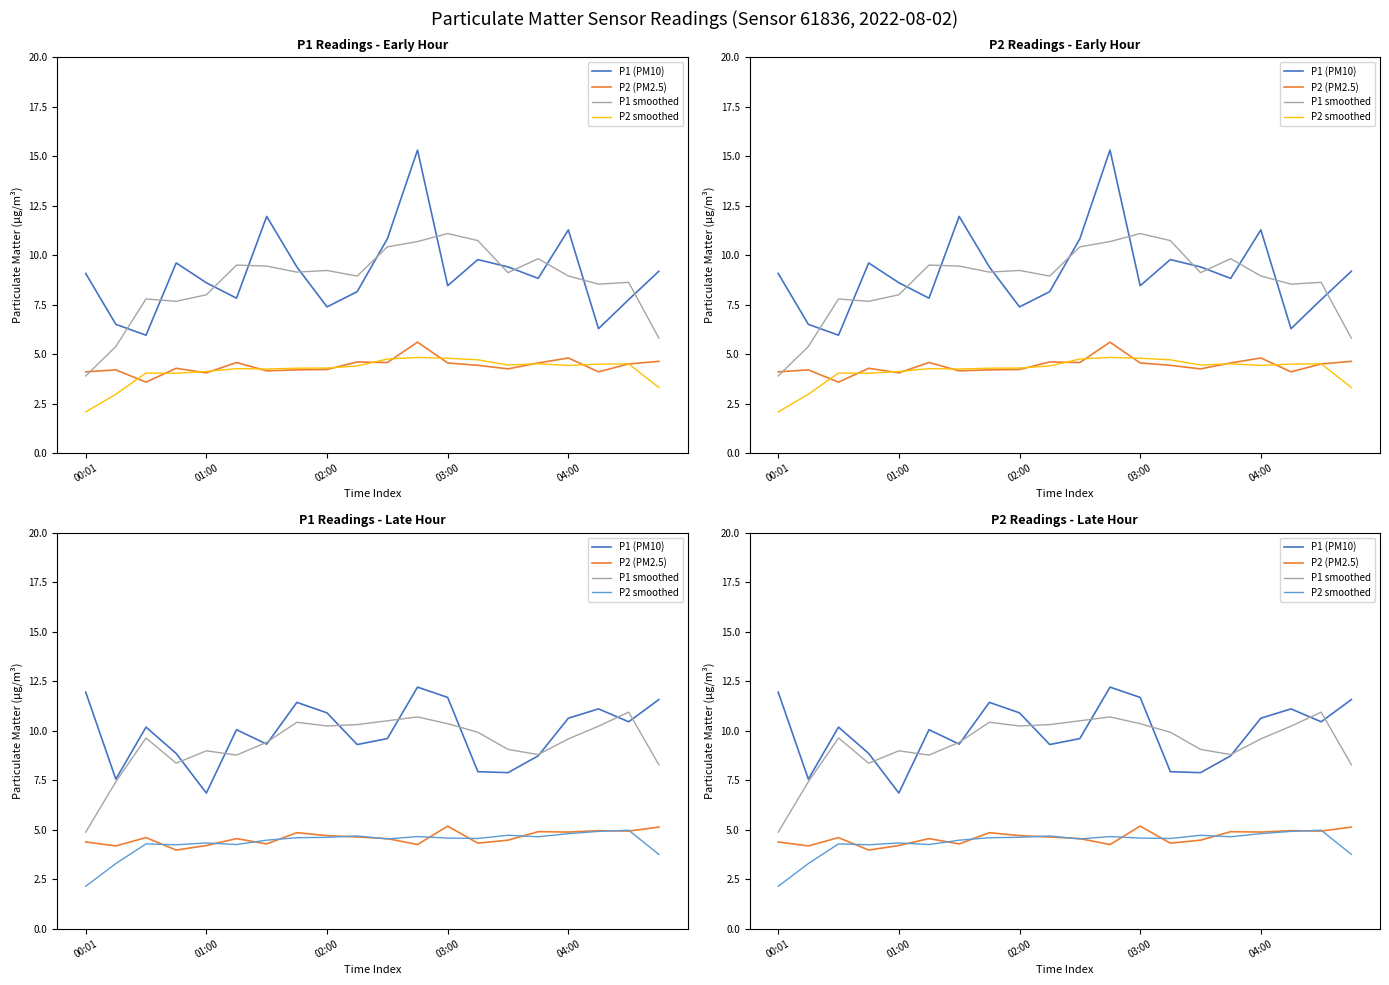

List the labels in order of P1 (PM10) value, largest first.

11, 00:01, 12, 19, 7, 17, 8, 16, 18, 02:00, 5, 10, 6, 9, 03:00, 15, 13, 14, 01:00, 04:00